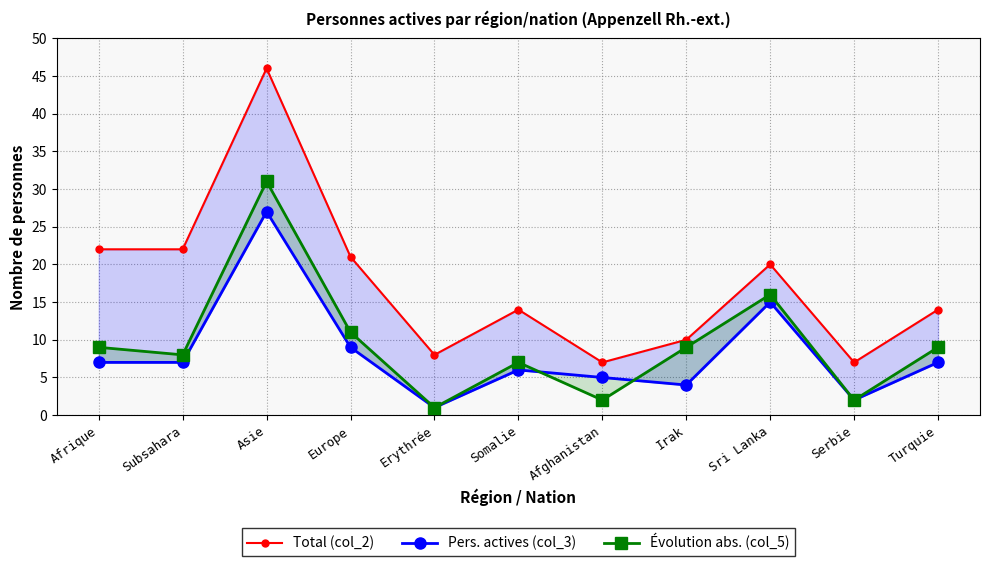

Where is Évolution abs. (col_5) nearest to the value 16?

Sri Lanka